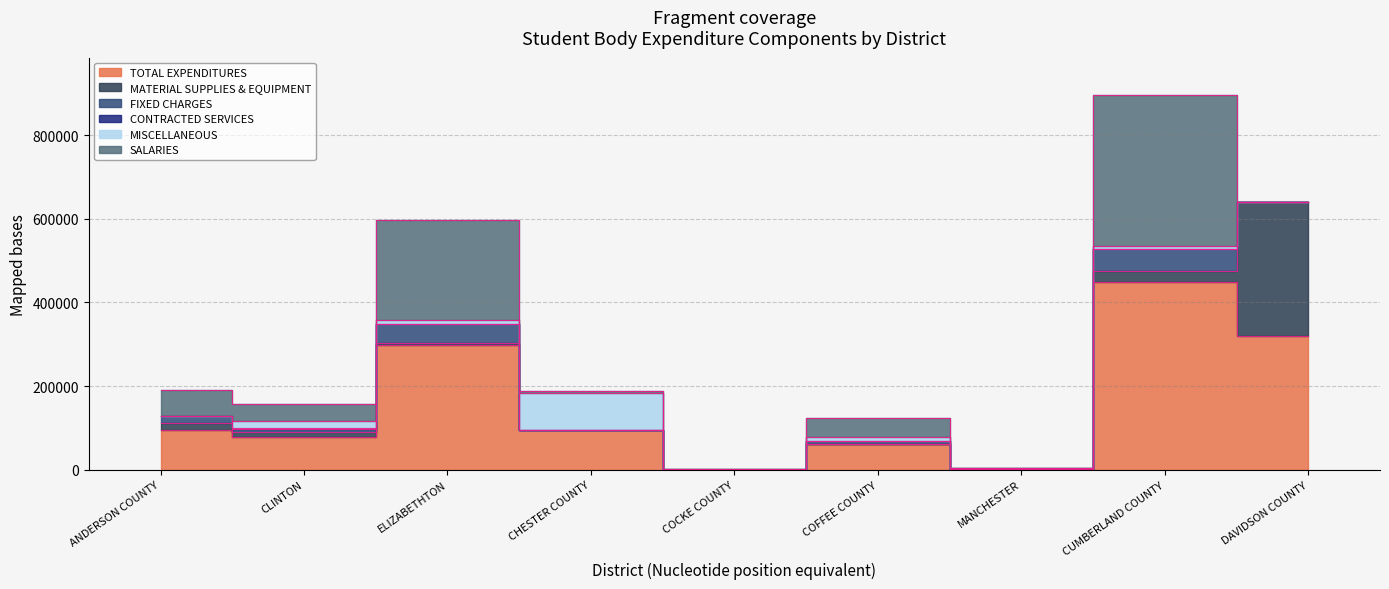

Between COFFEE COUNTY and CUMBERLAND COUNTY, which series saw the biggest shift?

TOTAL EXPENDITURES